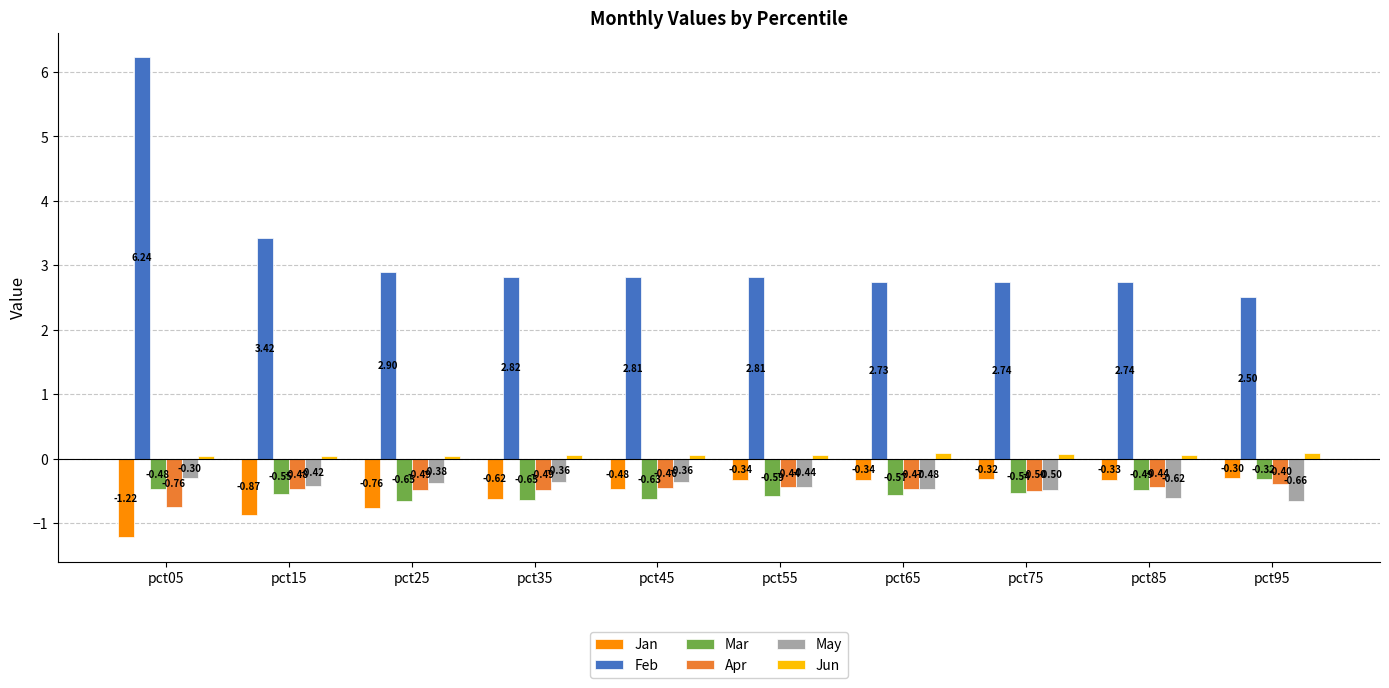

What is the average value of the Apr series?

-0.5